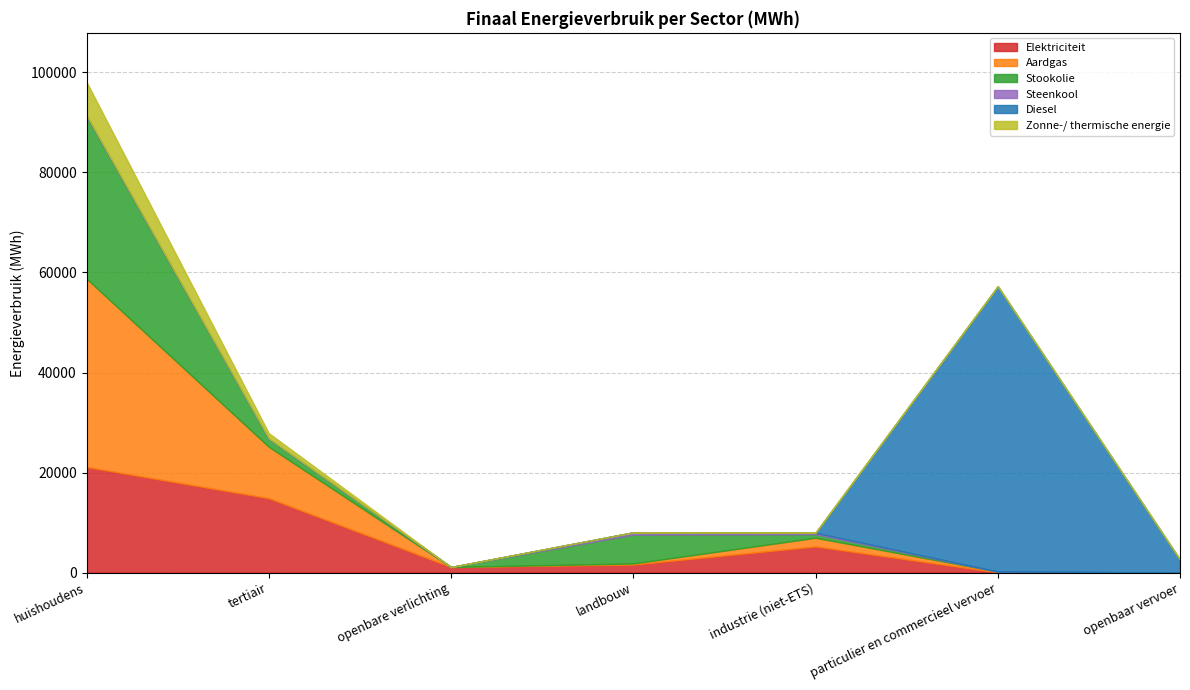

True or false: Zonne-/ thermische energie has a value of 0.0 at openbare verlichting.

True